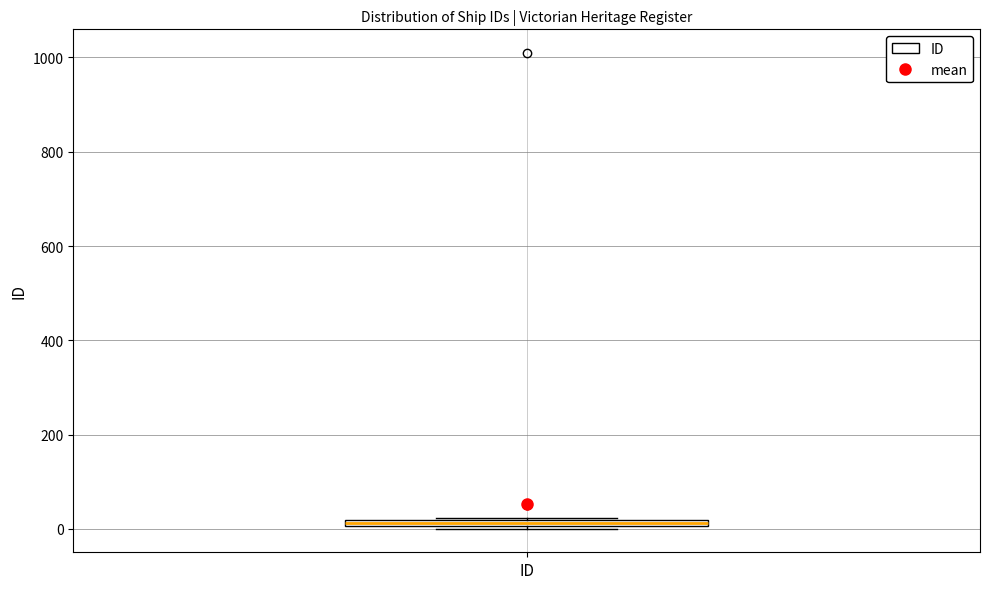

Where is the upper edge of the box for ID on the y-axis? The values are not printed on the chart, so give them approximately, as read against the axis.

20